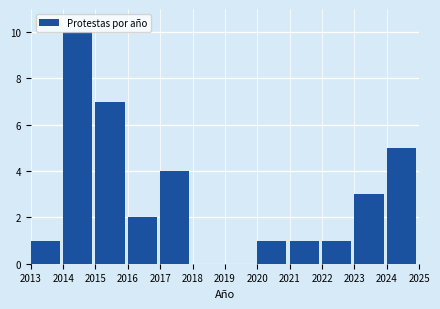

What is the height of the bar covering 2020 to 2021 on the x-axis? The values are not printed on the chart, so give them approximately, as read against the axis.

1